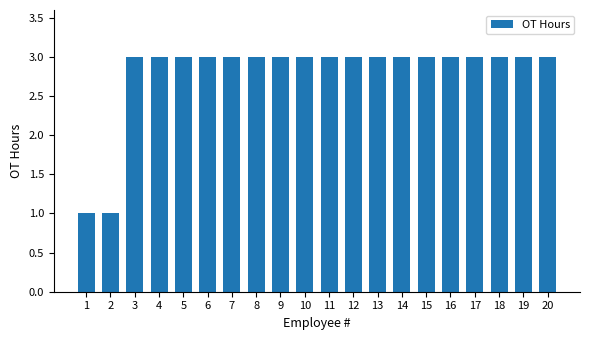

What is the sum of all values?

56